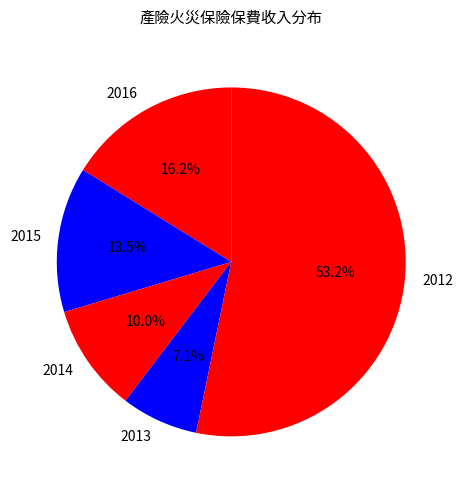

The 2016 slice represents 9% of the pie. True or false?

False